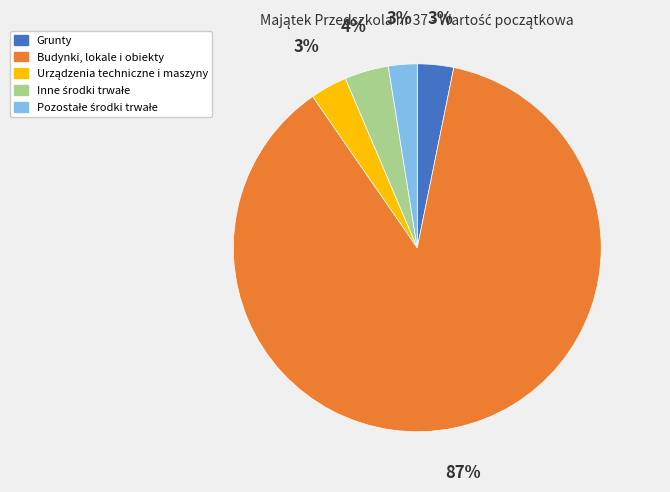

Is Budynki, lokale i obiekty the majority of the pie?

Yes